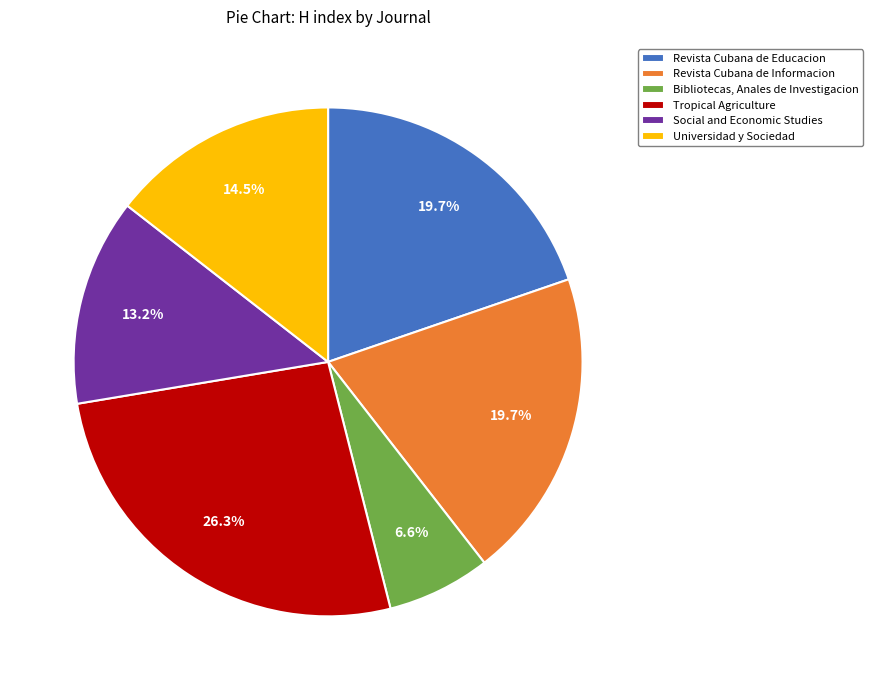

Between Revista Cubana de Informacion and Bibliotecas, Anales de Investigacion, which is larger?

Revista Cubana de Informacion